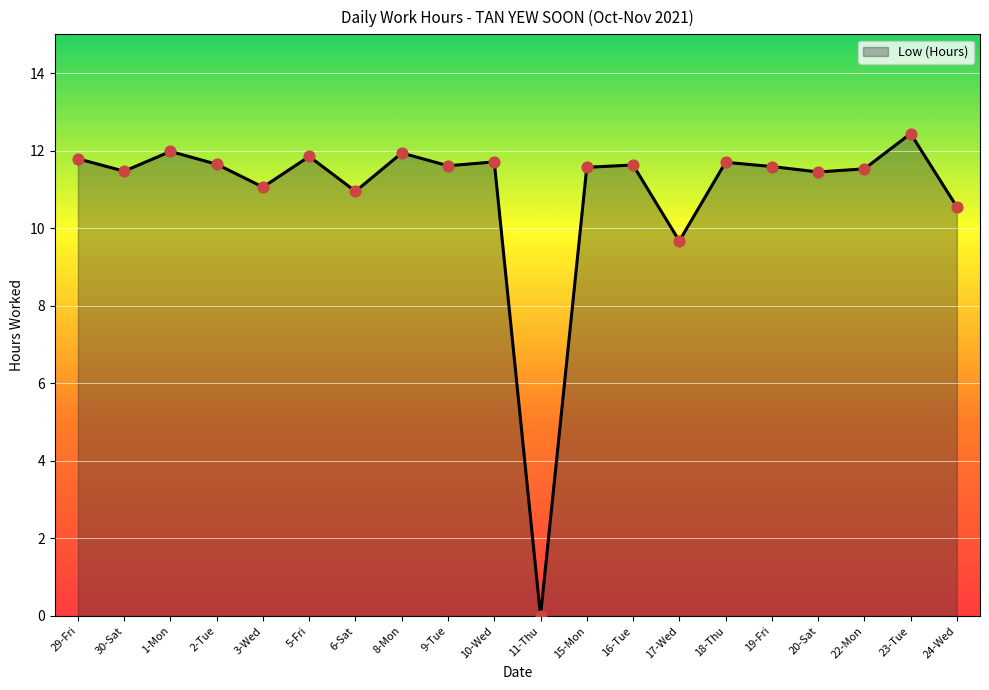

What is the ratio of the value at 9-Tue to the value at 3-Wed?

1.0